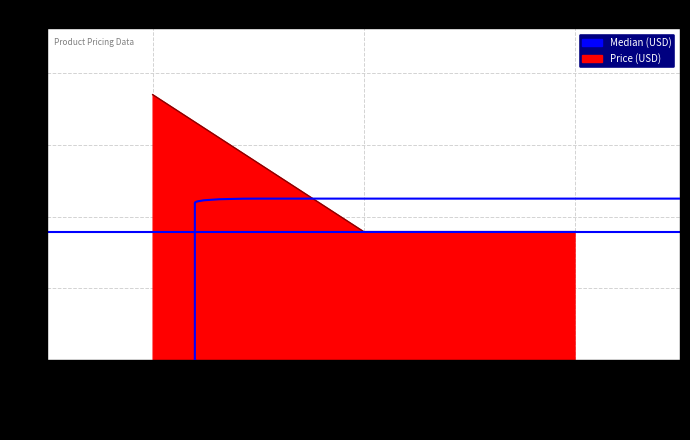

What is the sum of the values at SparkFun Beginner Parts Kit and SparkFun Capacitor Kit?

27.4